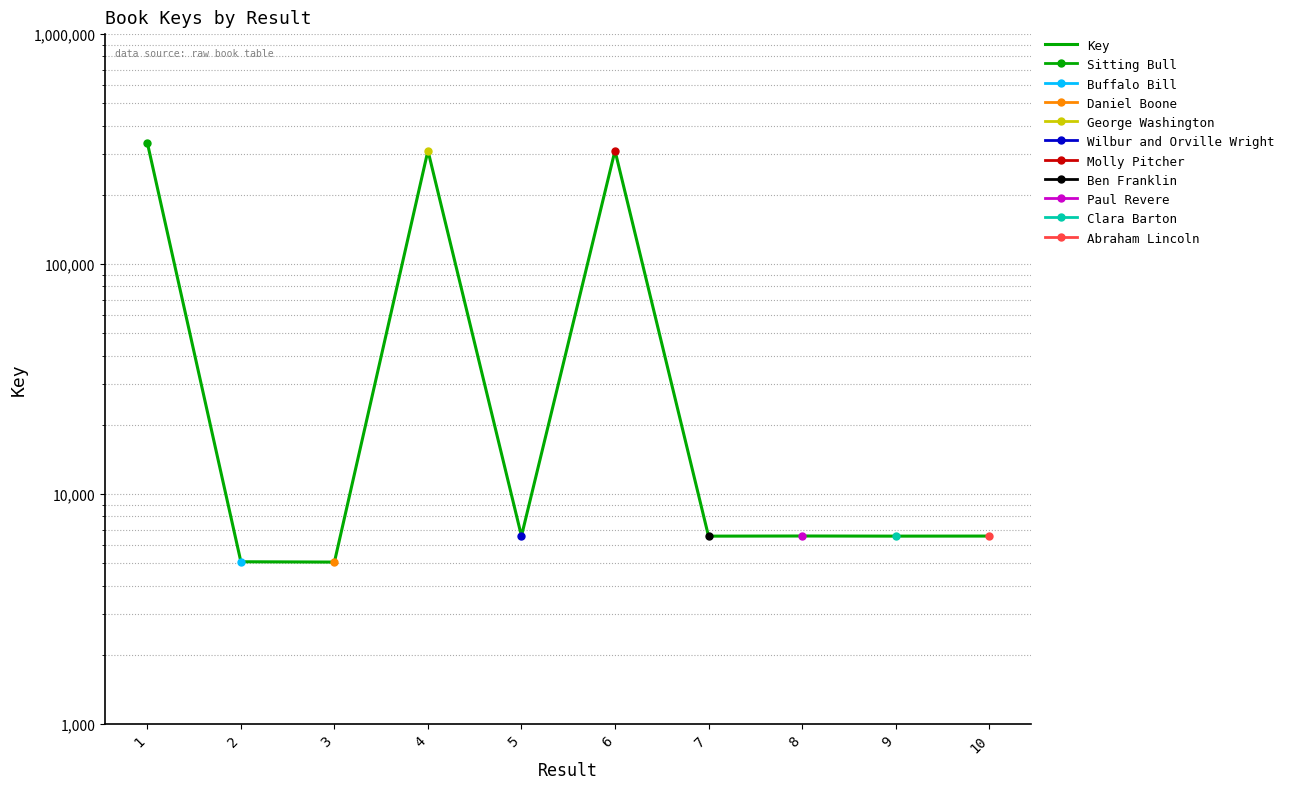

What is the difference between the maximum and second lowest values?

331297